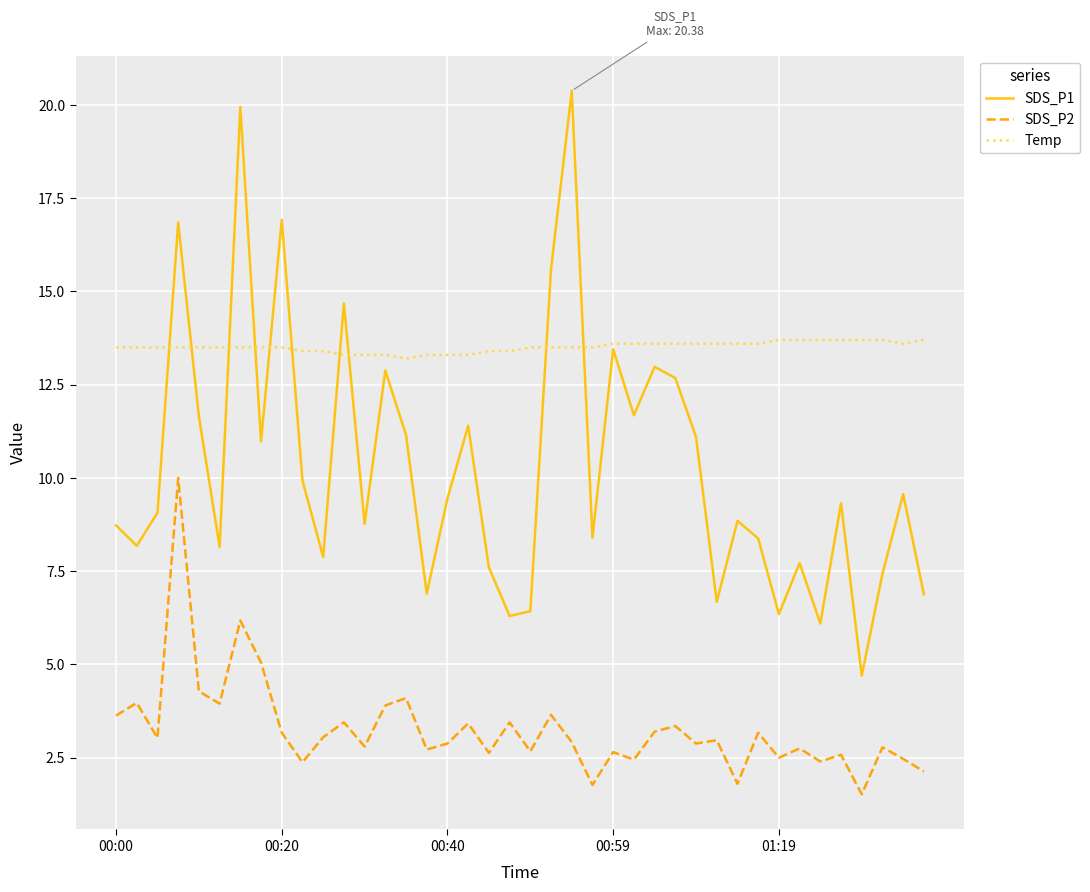

True or false: SDS_P2 and Temp intersect in this chart.

False